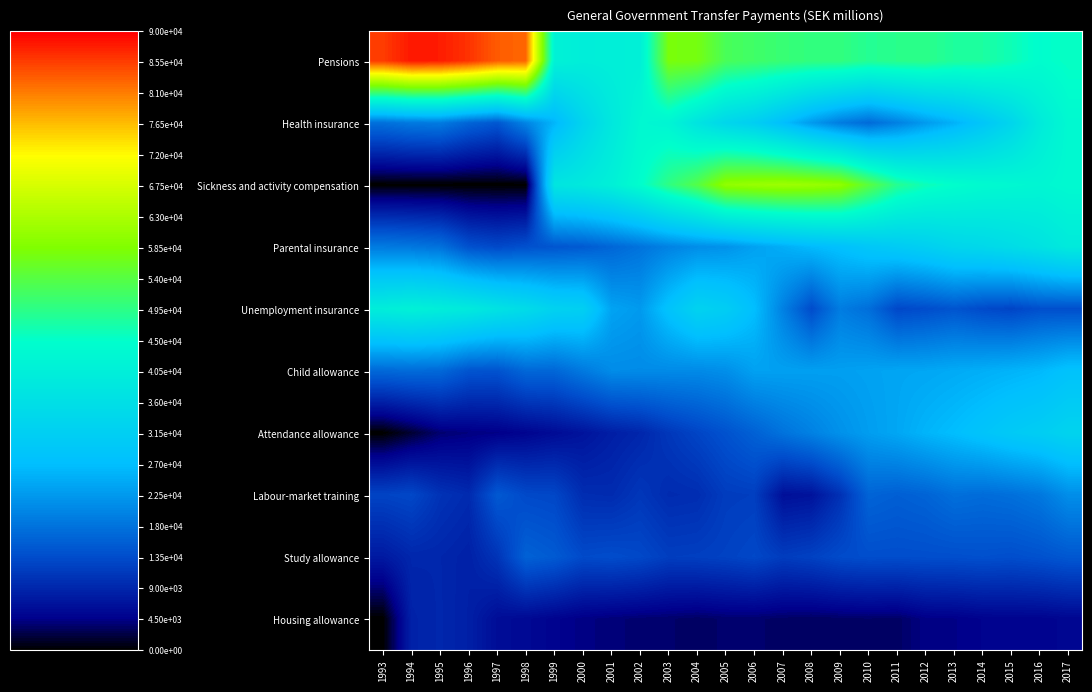

At 2005, list the series in order from largest to smallest.

Sickness and activity compensation, Pensions, Health insurance, Unemployment insurance, Parental insurance, Child allowance, Attendance allowance, Study allowance, Labour-market training, Housing allowance